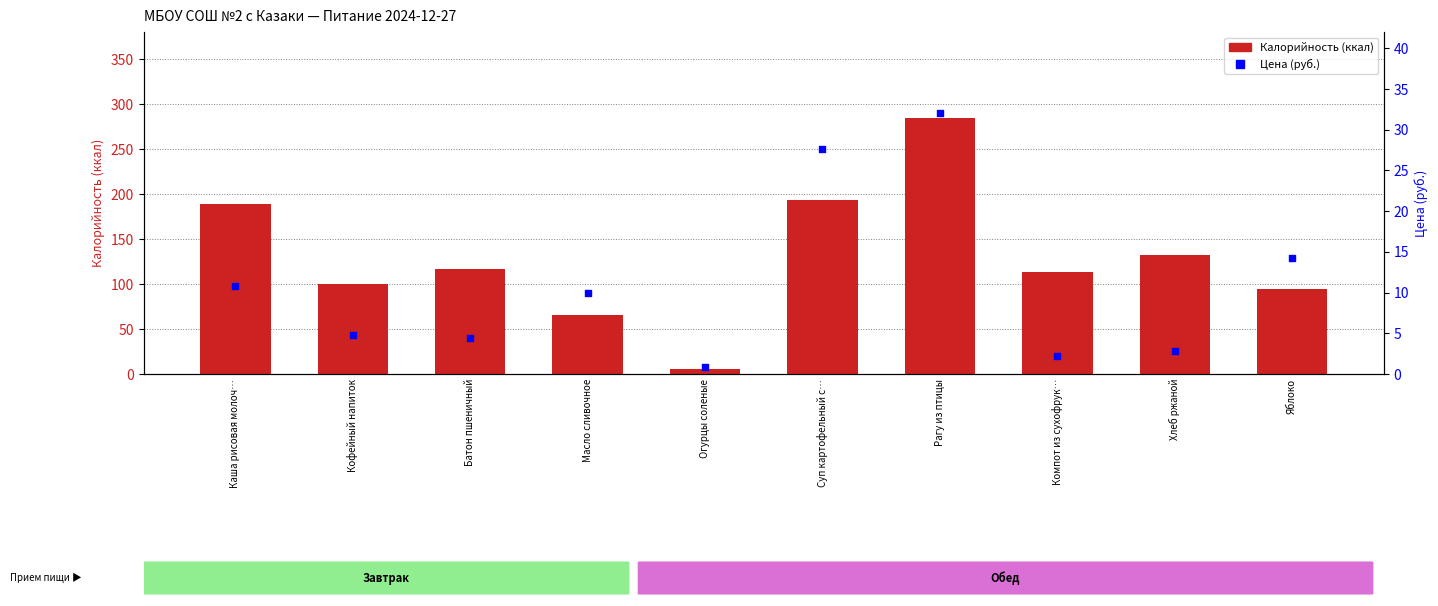

At how many categories does at least one series exceed 258?

1